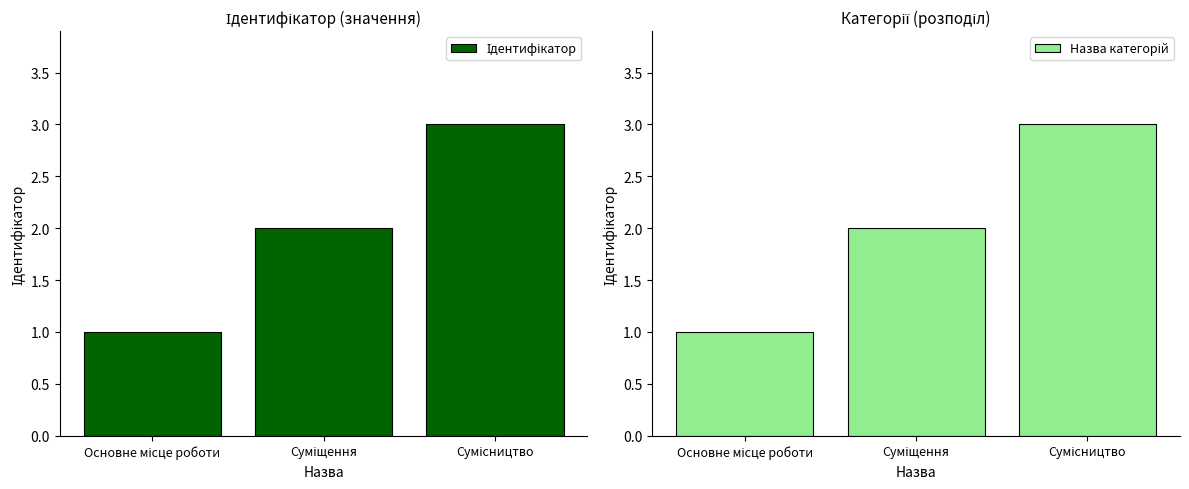

Read the Ідентифікатор value at Суміщення.

2